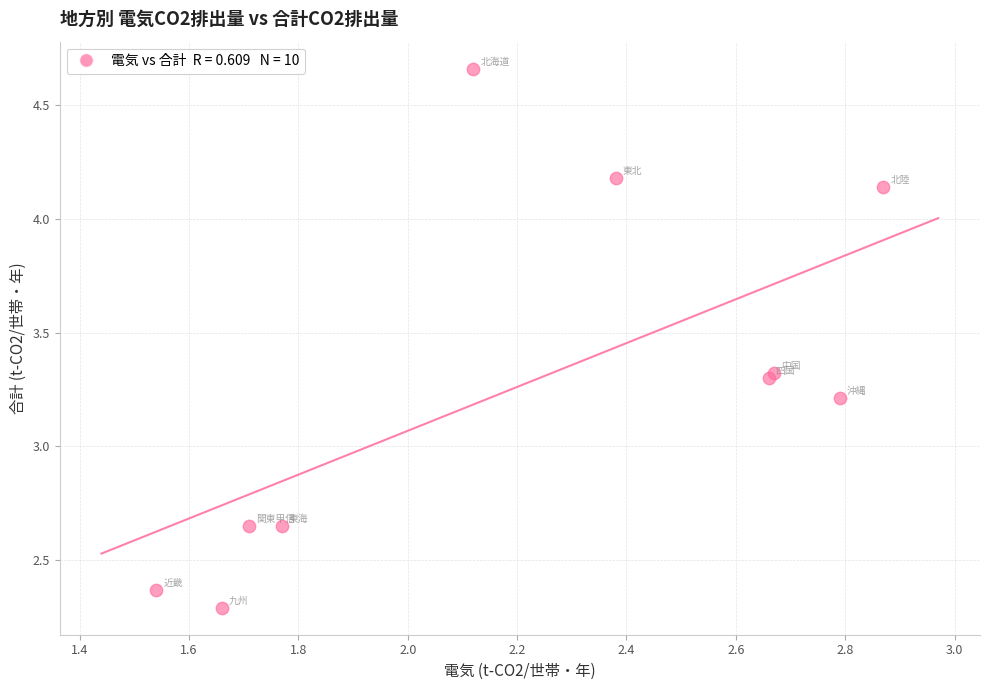

What Y value in the scatter plot is closest to 3?

3.2